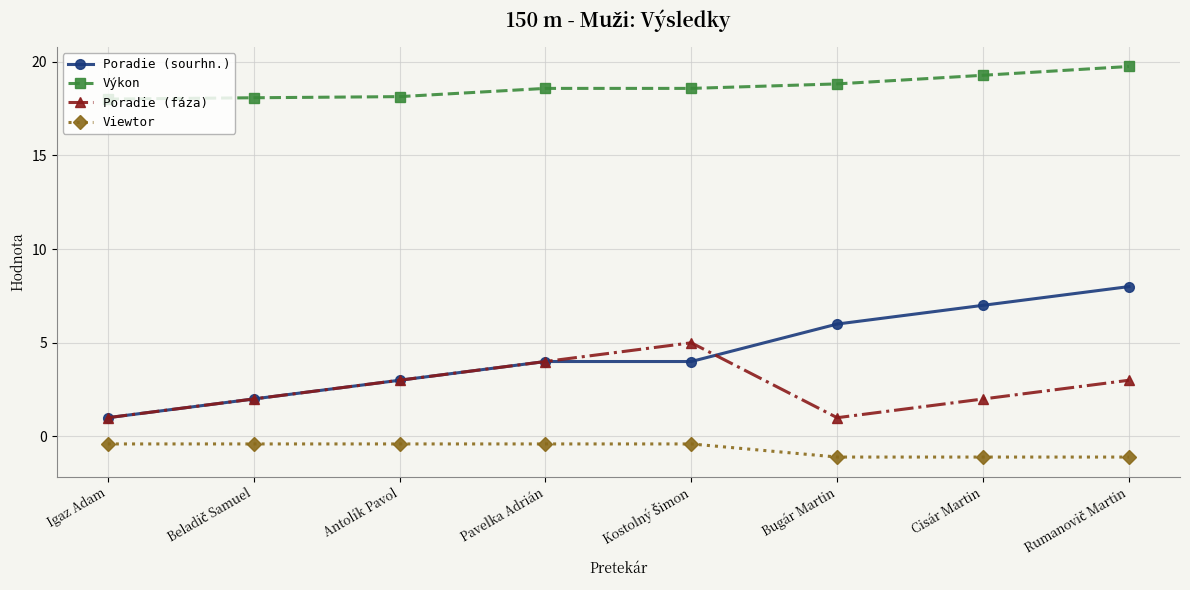

True or false: Výkon and Viewtor cross at least once.

False